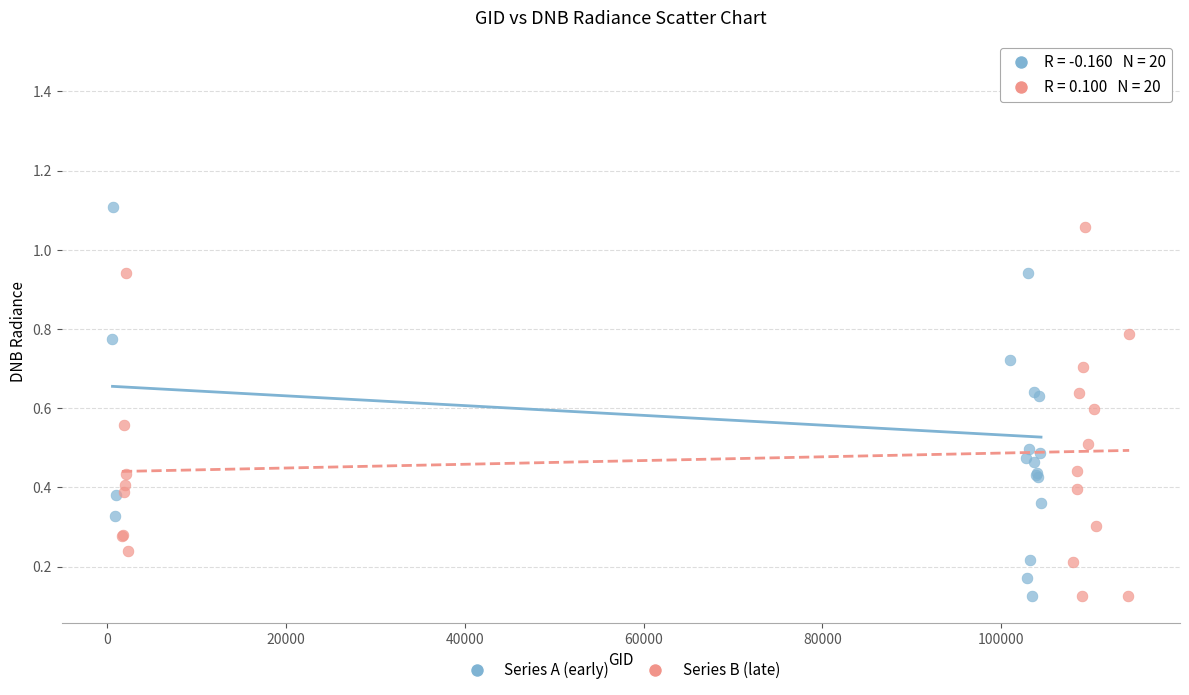

Which series reaches the maximum Y coordinate?

Series A (early)